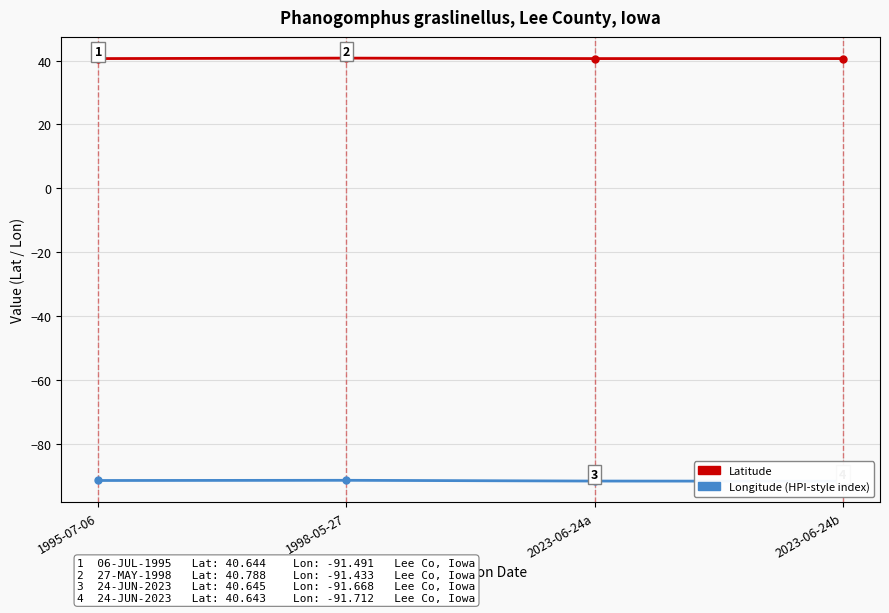

What are all the series names shown in the legend?

Latitude, Longitude